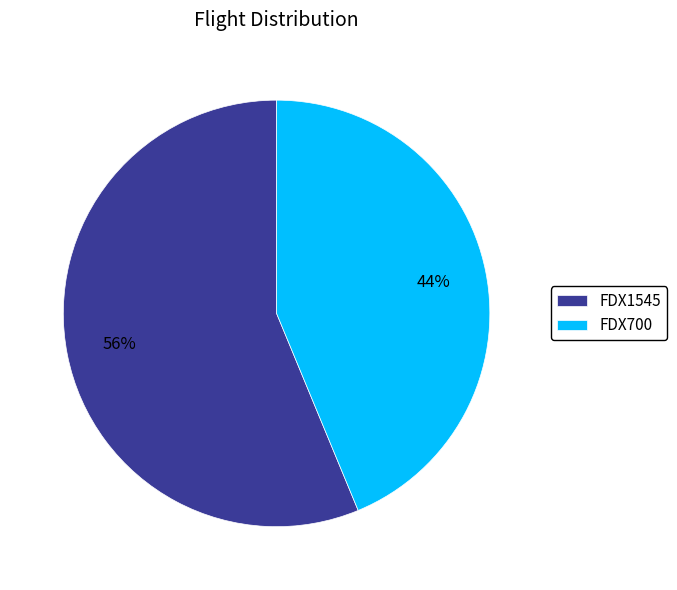

Which category has the biggest portion of the pie?

FDX1545